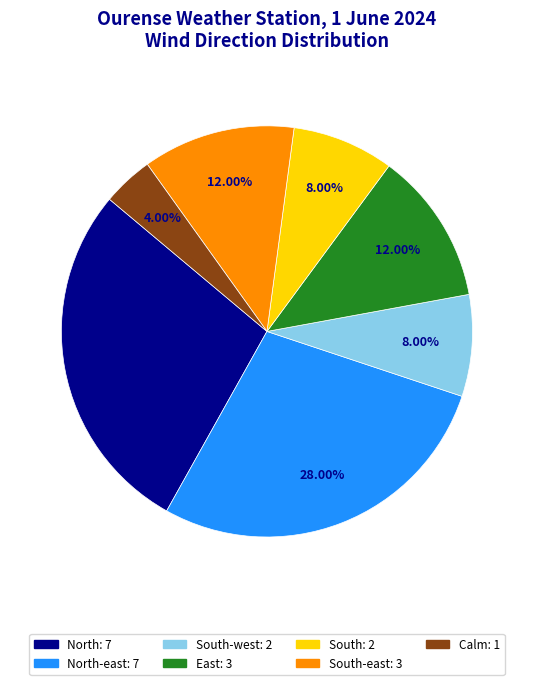

Is there a majority slice in this chart?

No